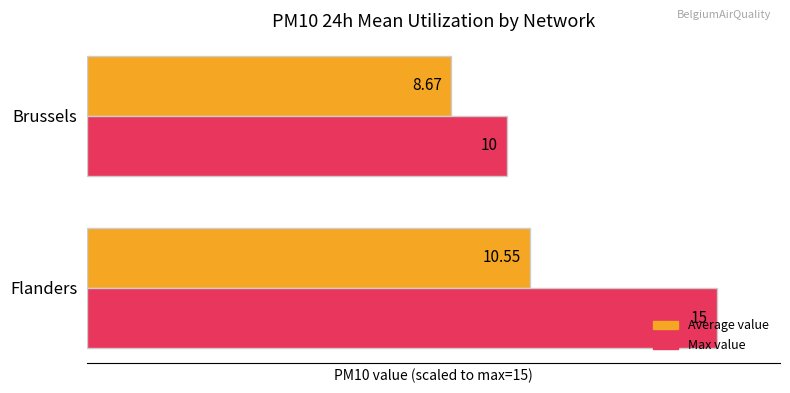

What are all the series names shown in the legend?

Average value, Max value